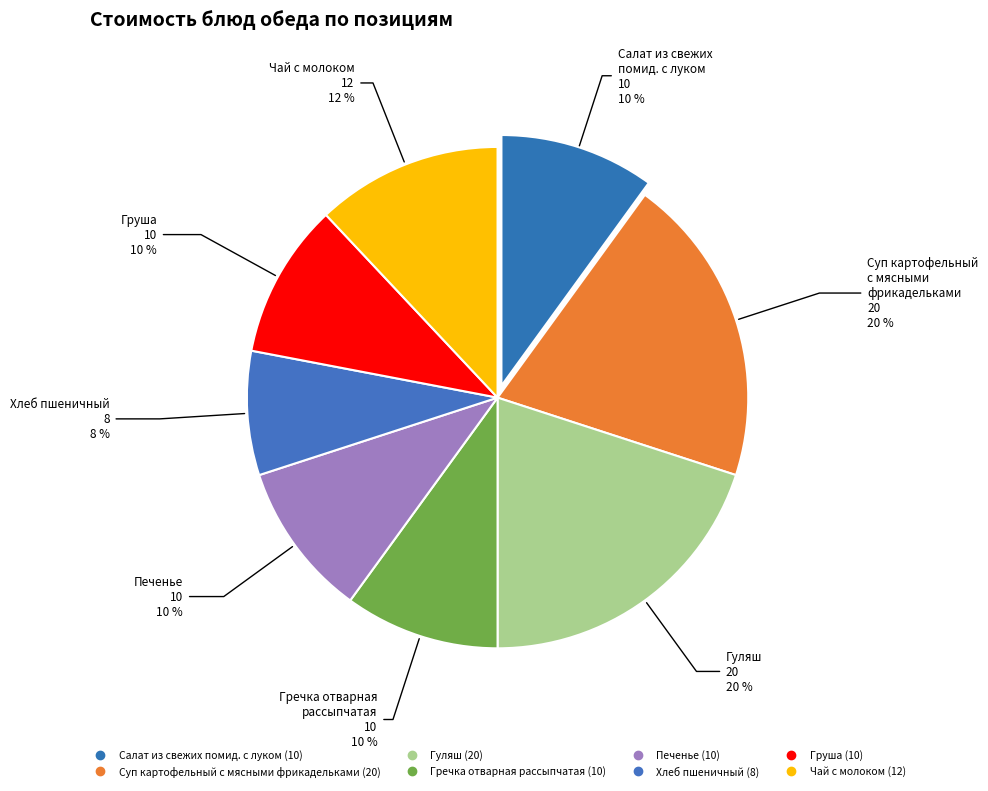

How many slices are in this pie chart?

8